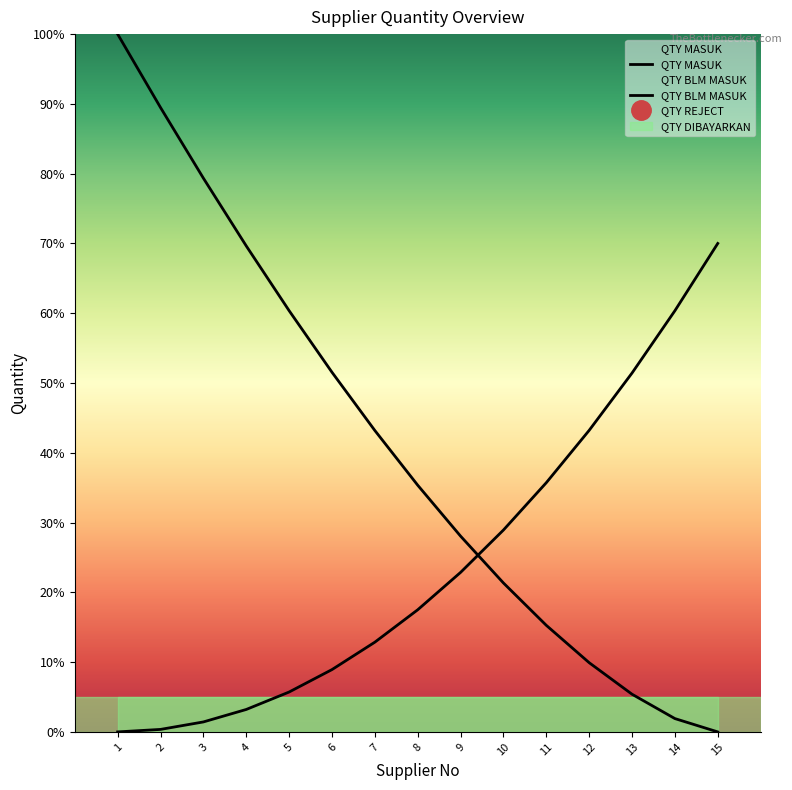

How many values in QTY BLM MASUK are above zero?

14